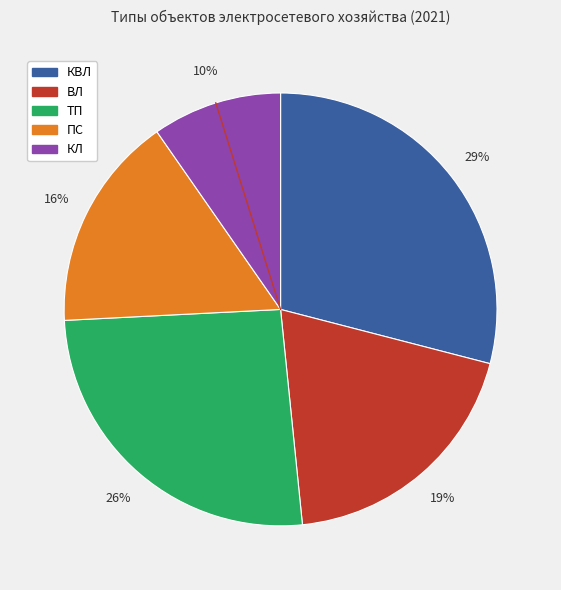

True or false: КЛ accounts for 21% of the total.

False